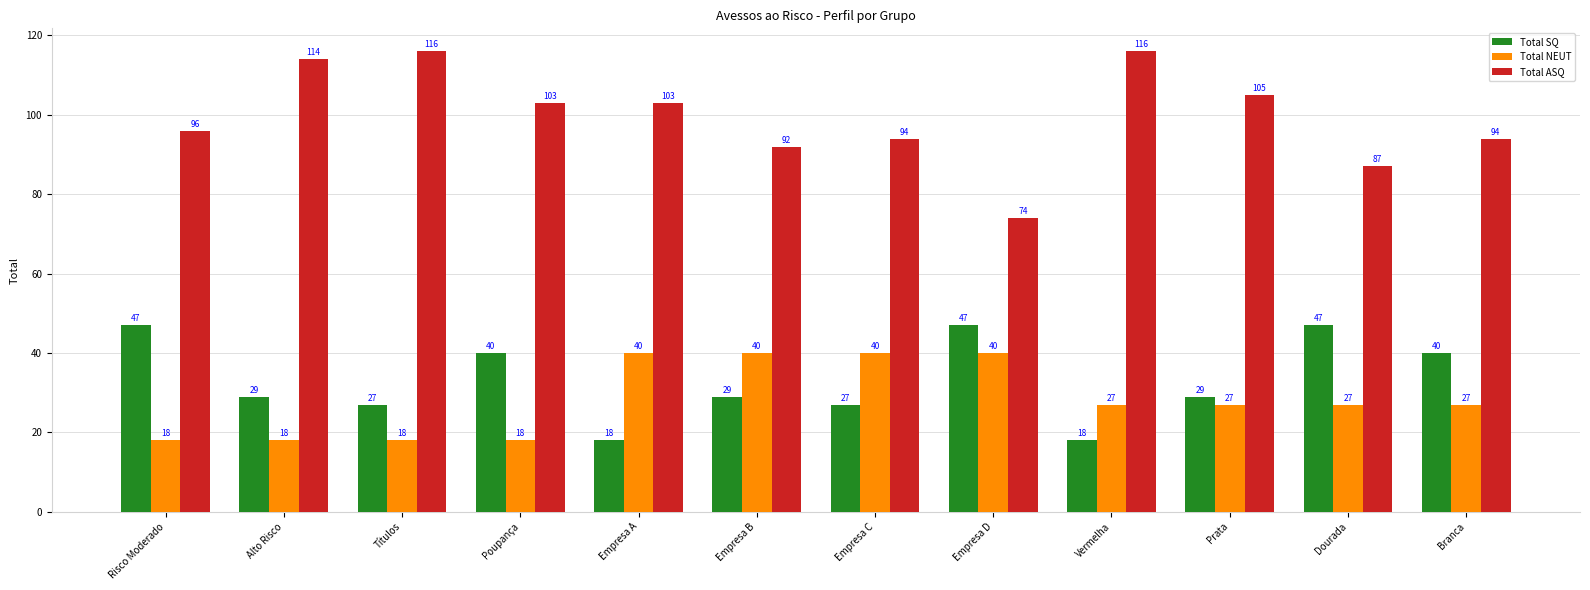

Read the Total NEUT value at Branca, to the nearest 10.

30